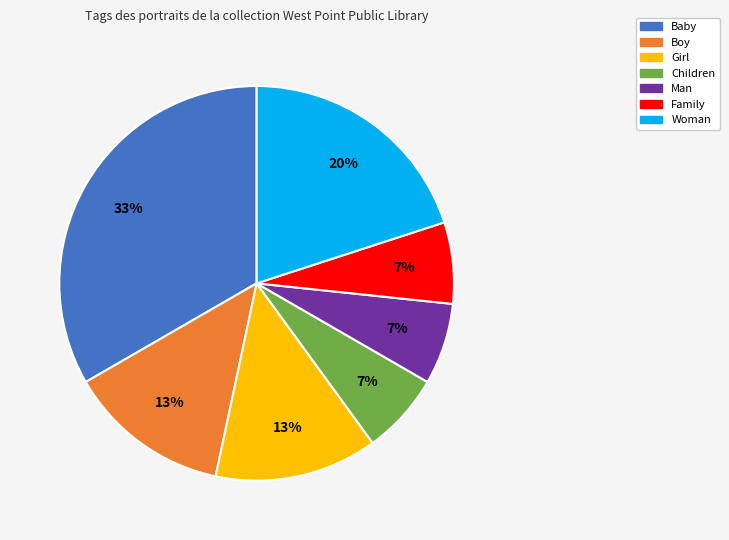

Does any single category account for the majority?

No